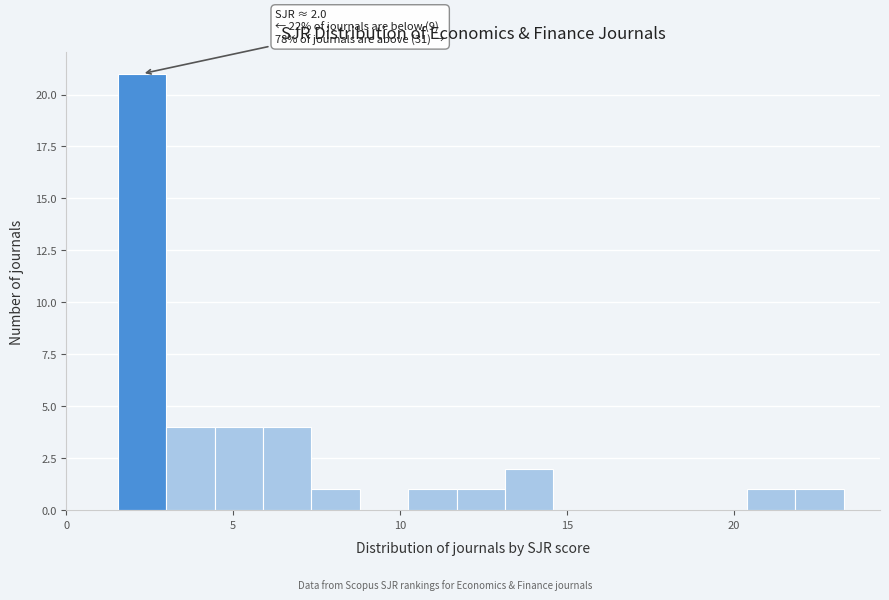

Around what value on the x-axis is the tallest bar? Give the approximate position of its centre, as read against the axis.

2.5